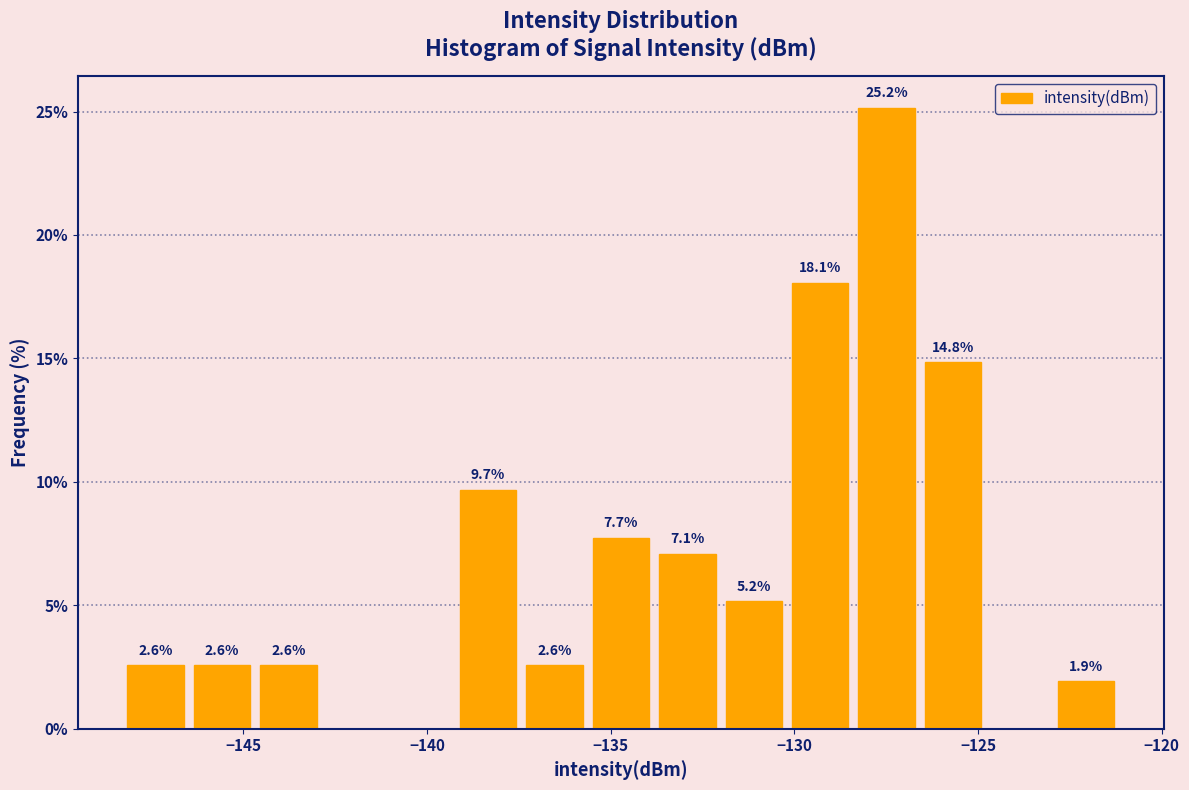

Around what value on the x-axis is the tallest bar? Give the approximate position of its centre, as read against the axis.

-127.5